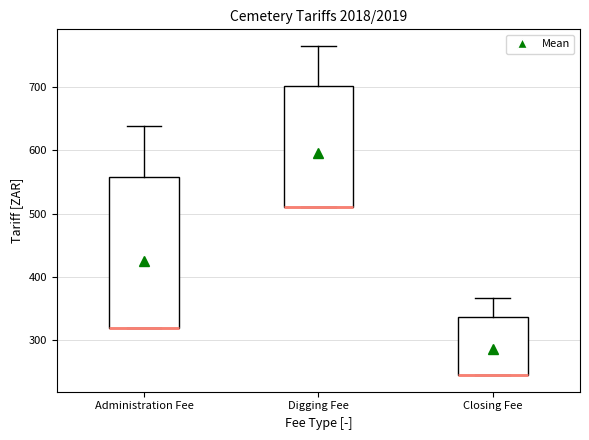

Reading left to right, transcribe this box plot: for each box, give where its median line is, the range the box spans, and where its two whiskers end, as read against the y-axis. The values are not printed on the chart, so give them approximately, as read against the axis.

Administration Fee: median 320 (drawn on the box's lower edge), box 320 to 560, whiskers 320 to 640
Digging Fee: median 510 (drawn on the box's lower edge), box 510 to 700, whiskers 510 to 770
Closing Fee: median 240 (drawn on the box's lower edge), box 240 to 340, whiskers 240 to 370